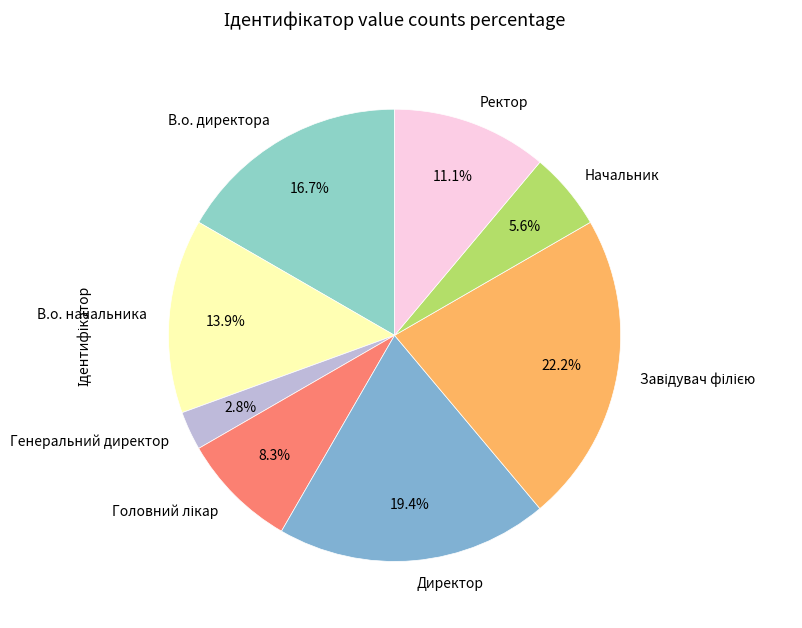

What is the ratio of the value at В.о. начальника to the value at В.о. директора?

0.8